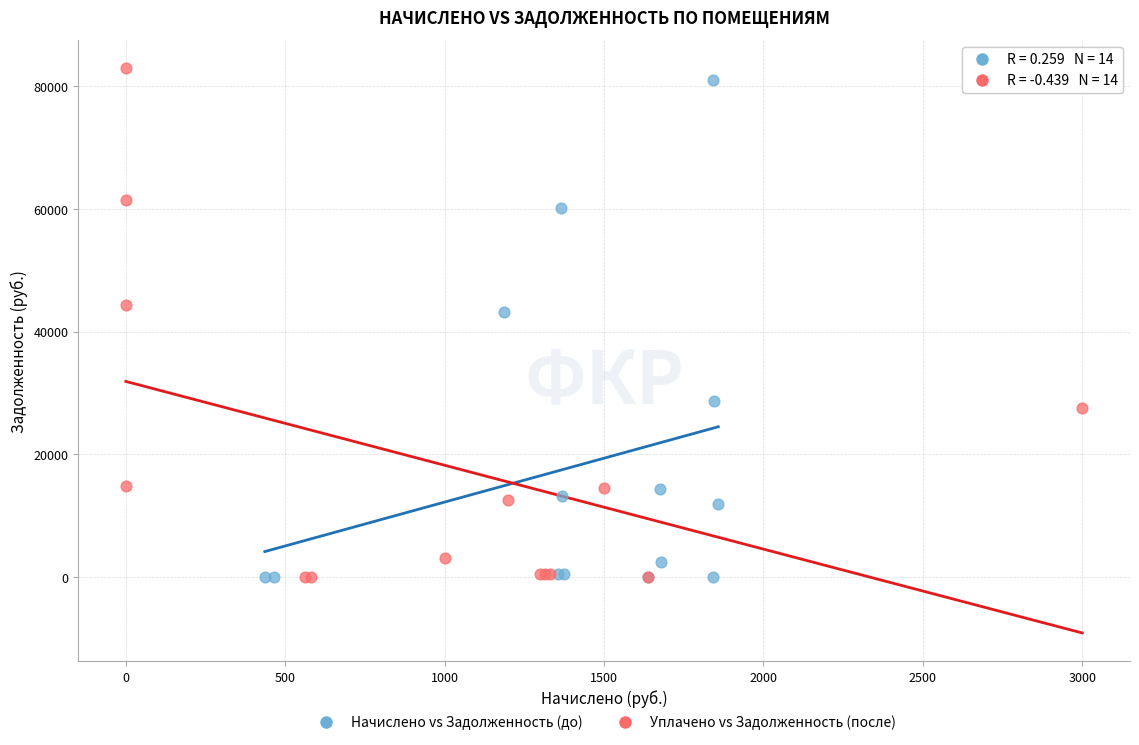

What are all the series names shown in the legend?

Начислено vs Задолженность (до), Уплачено vs Задолженность (после)